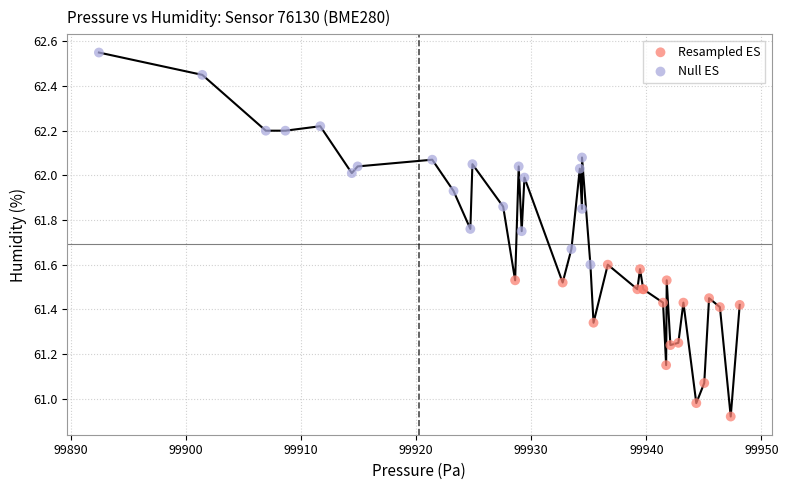

Which series reaches the minimum Y coordinate?

Resampled ES